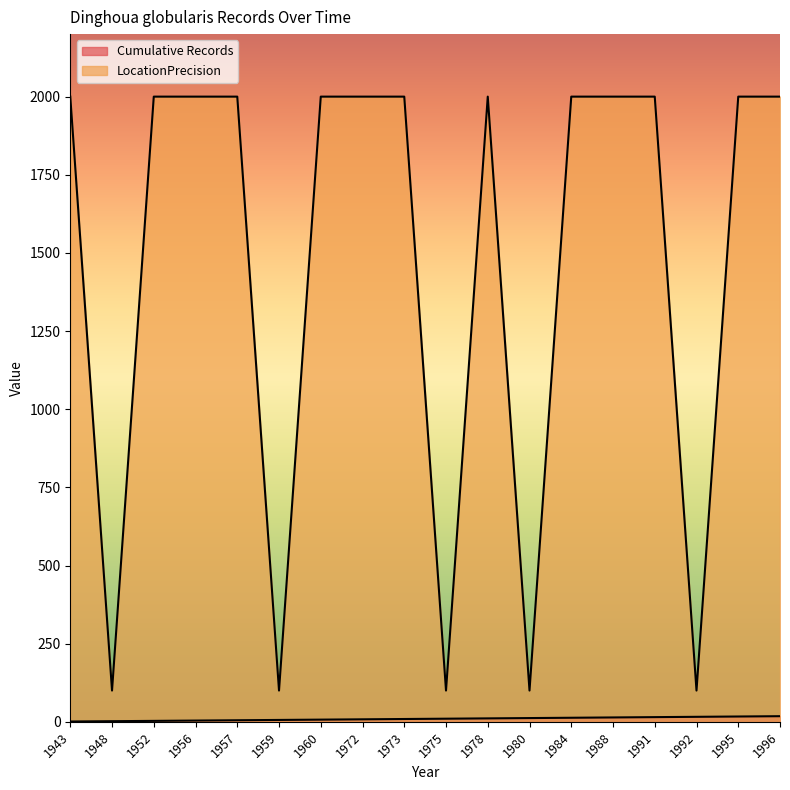

Reading left to right, extract all data points from this chart.

Cumulative Records: 1943=1	1948=2	1952=3	1956=4	1957=5	1959=6	1960=7	1972=8	1973=9	1975=10	1978=11	1980=12	1984=13	1988=14	1991=15	1992=16	1995=17	1996=18
LocationPrecision: 1943=2000	1948=100	1952=2000	1956=2000	1957=2000	1959=100	1960=2000	1972=2000	1973=2000	1975=100	1978=2000	1980=100	1984=2000	1988=2000	1991=2000	1992=100	1995=2000	1996=2000